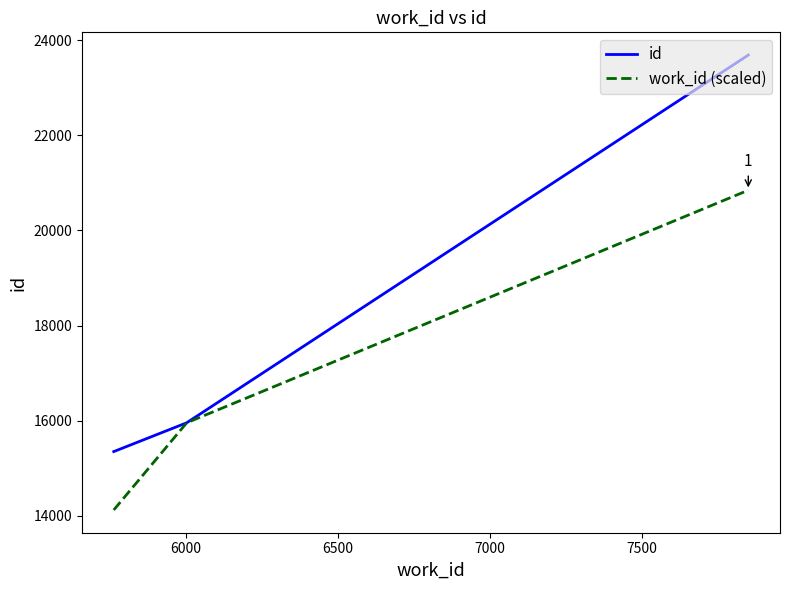

Rank the series by their maximum value, from highest to lowest.

id, work_id (scaled)